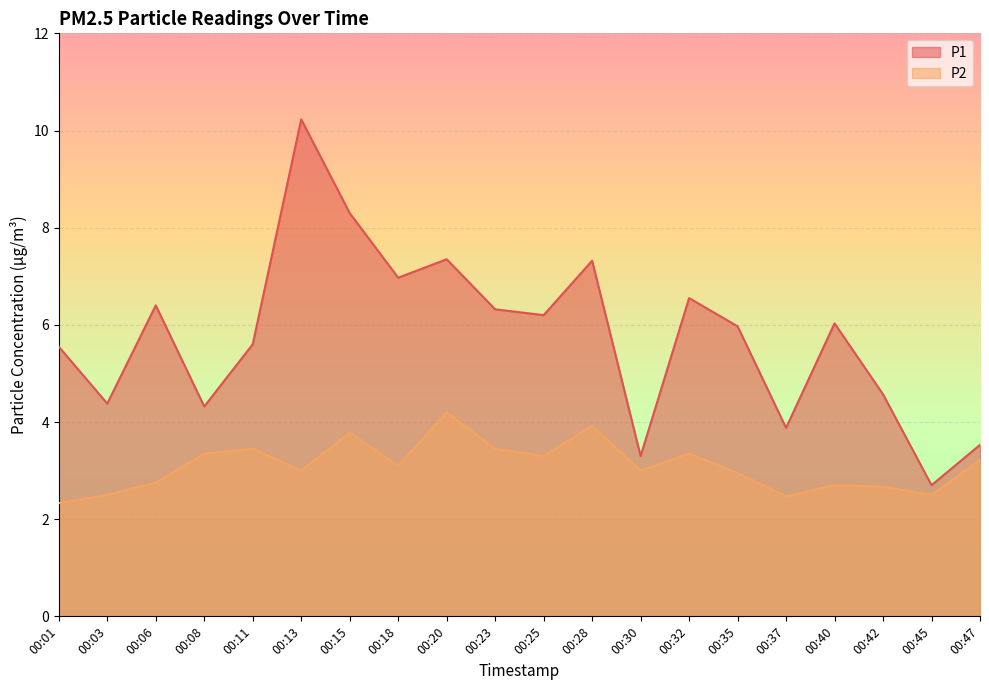

Rank the series at 00:28 from highest to lowest value.

P1, P2